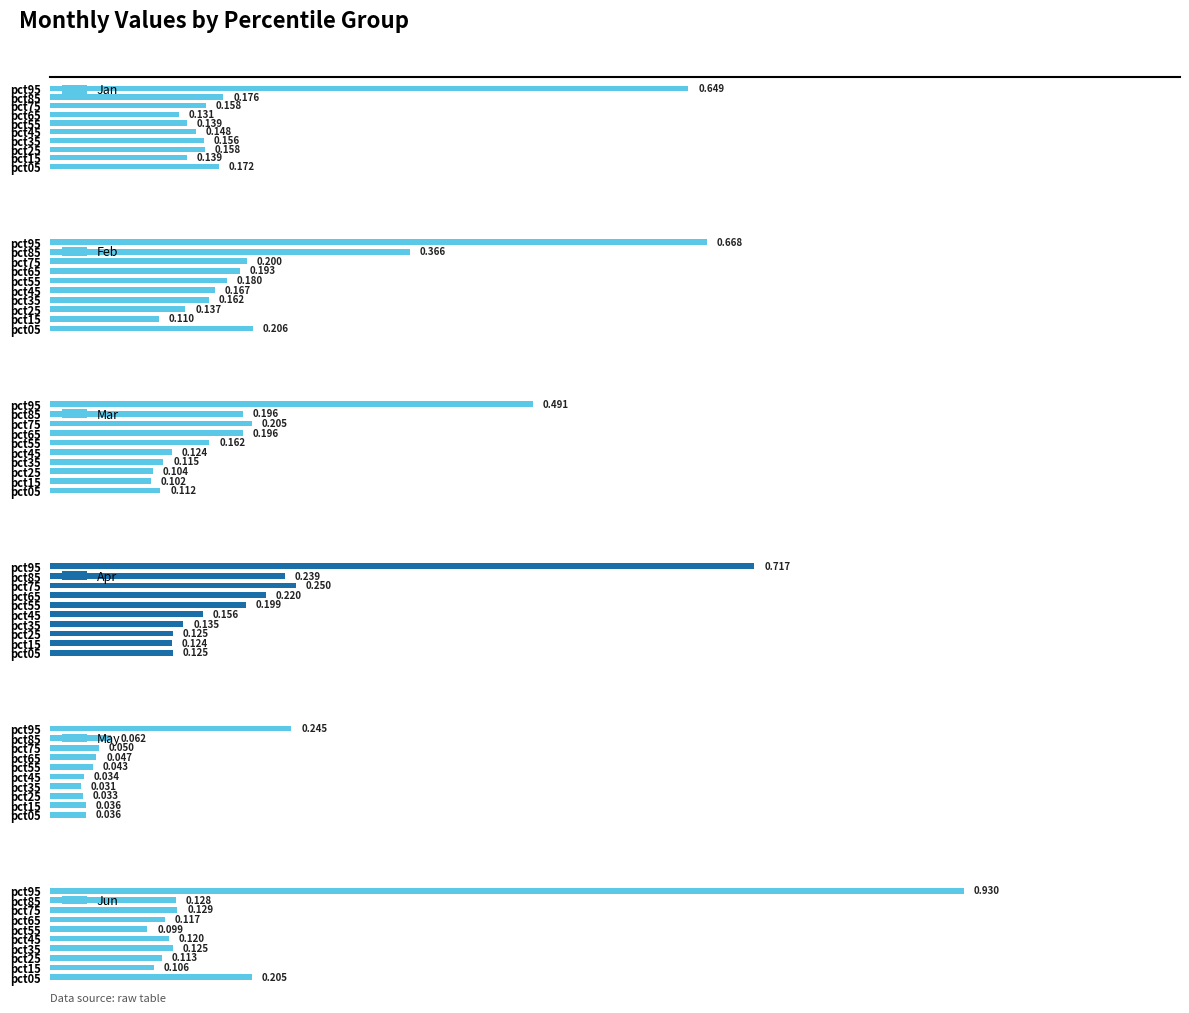

How many bars are there in total?

60